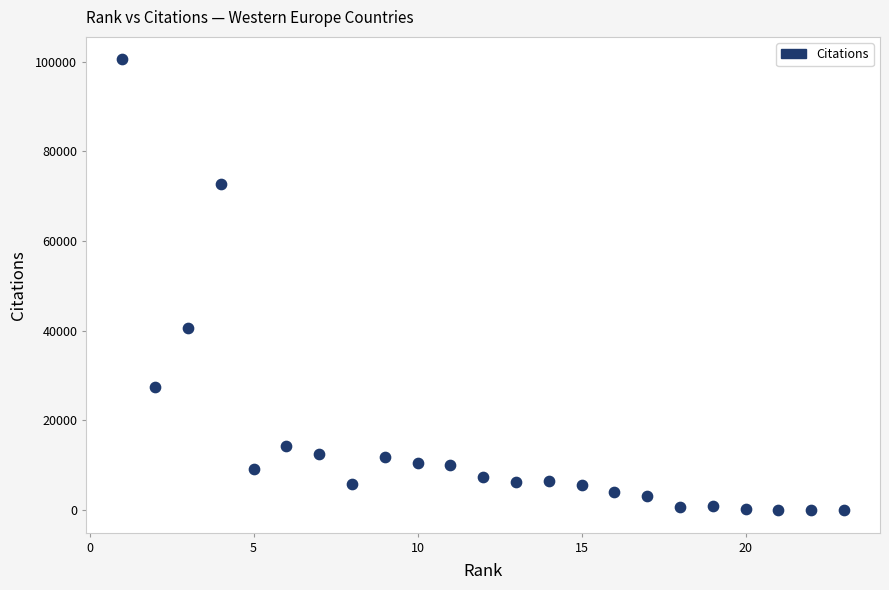

What Y value in the scatter plot is closest to 50252?

40570